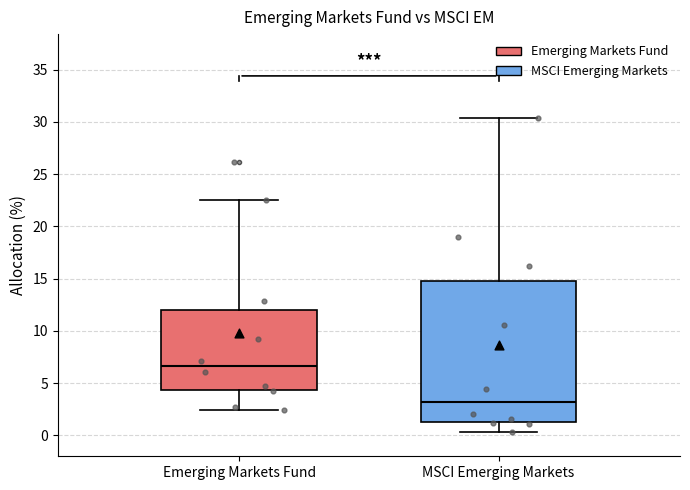

Where does the median line of the box for MSCI Emerging Markets sit on the y-axis? The values are not printed on the chart, so give them approximately, as read against the axis.

3.0